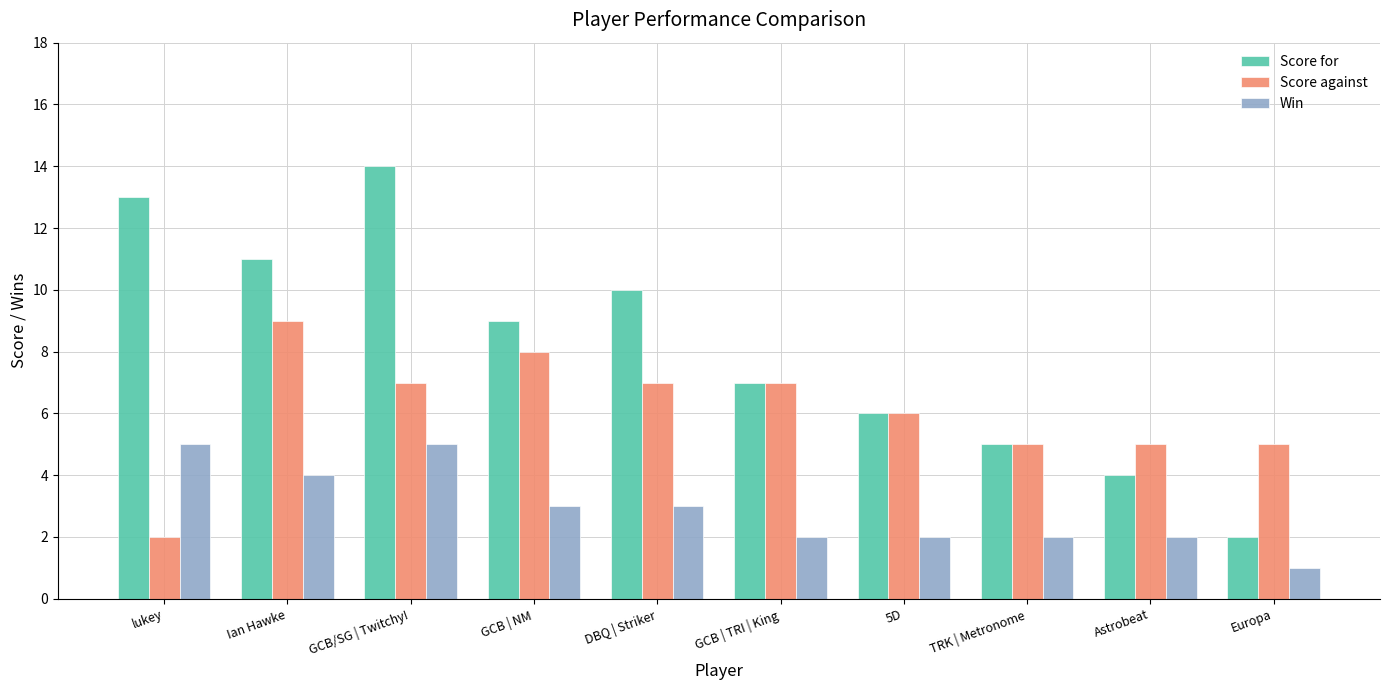

What is the sum of the Score against values at 5D and GCB/SG | Twitchy!?

13